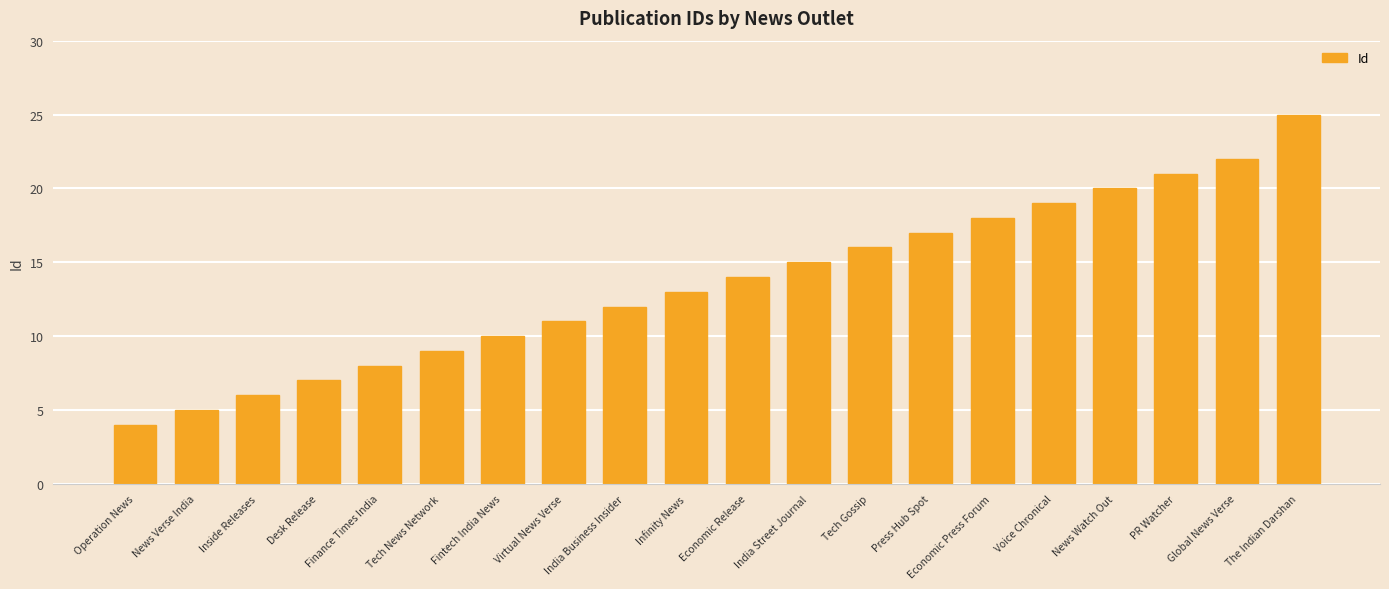

How many data points does each series have?

20